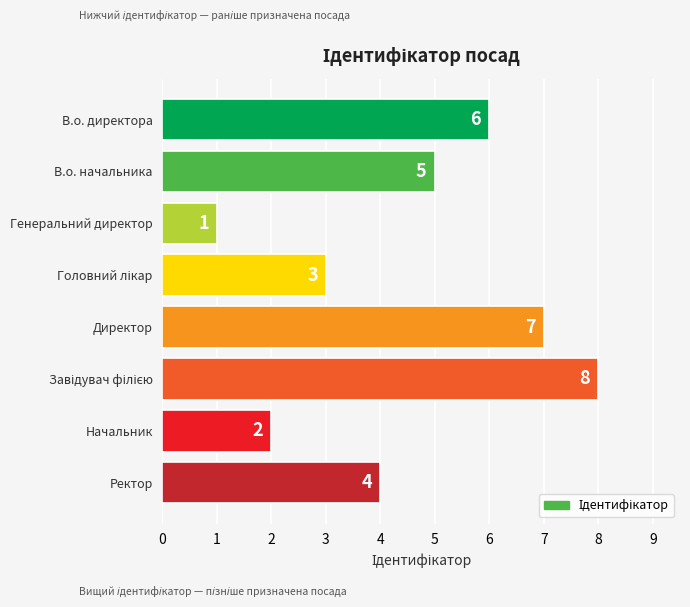

Reading top to bottom, transcribe all the data shown in this chart.

6	5	1	3	7	8	2	4